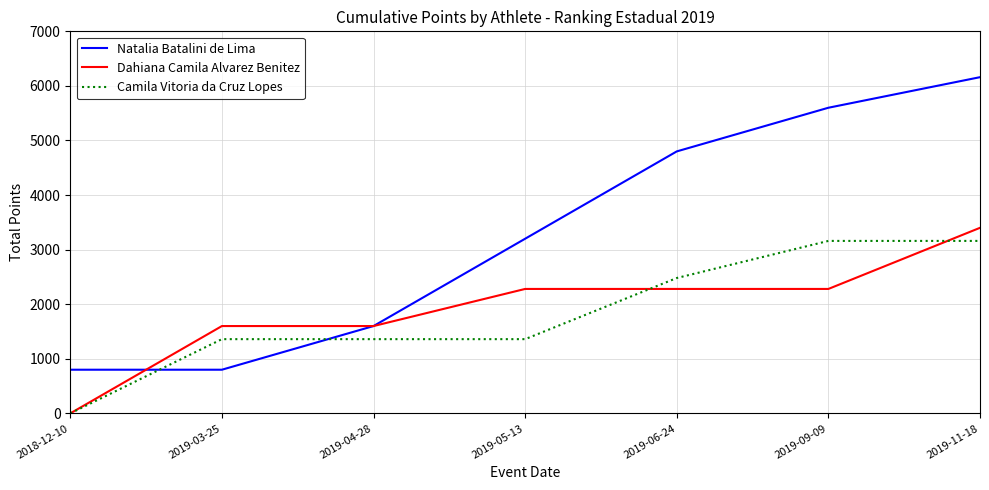

Which series has the largest range (max minus min)?

Natalia Batalini de Lima